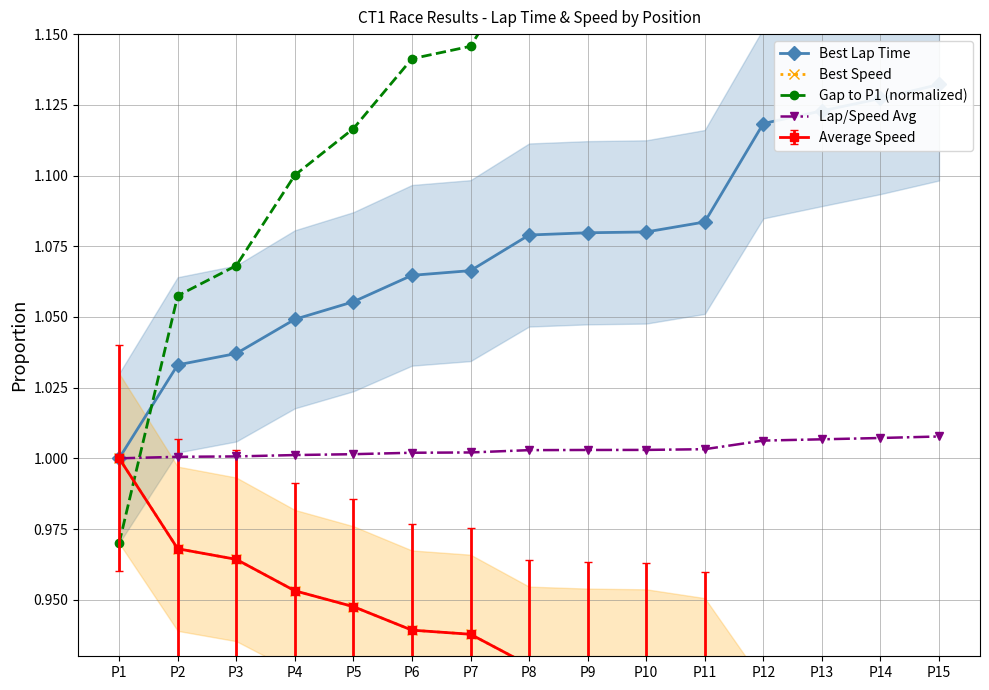

True or false: Lap/Speed Avg has a value of 0.7 at P5.

False